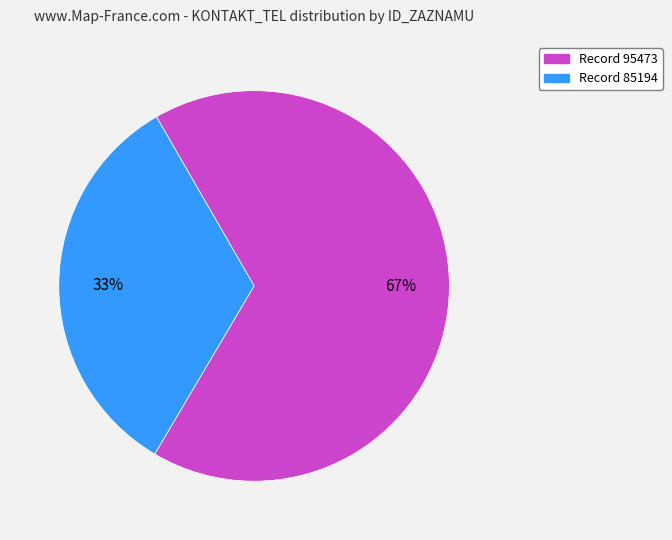

Is there a majority slice in this chart?

Yes